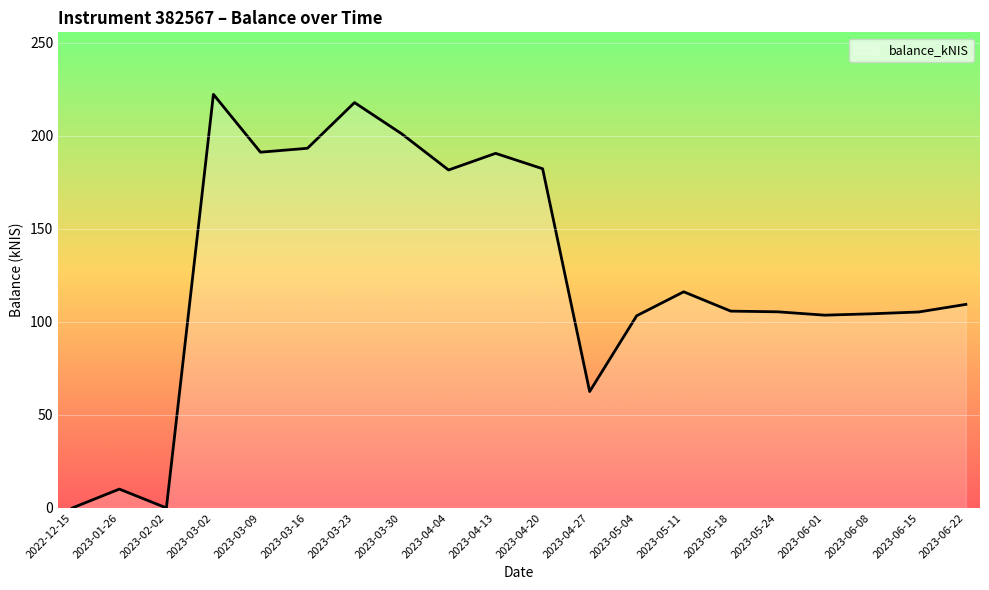

What is the difference between the maximum and minimum values?

222.2